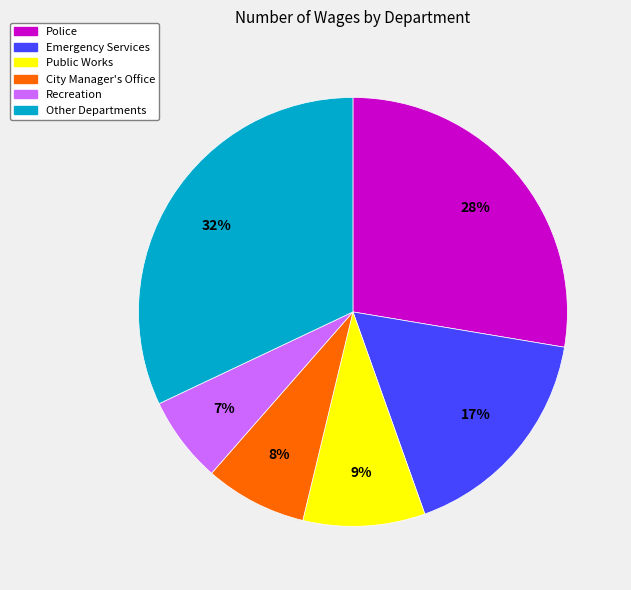

Is there a majority slice in this chart?

No